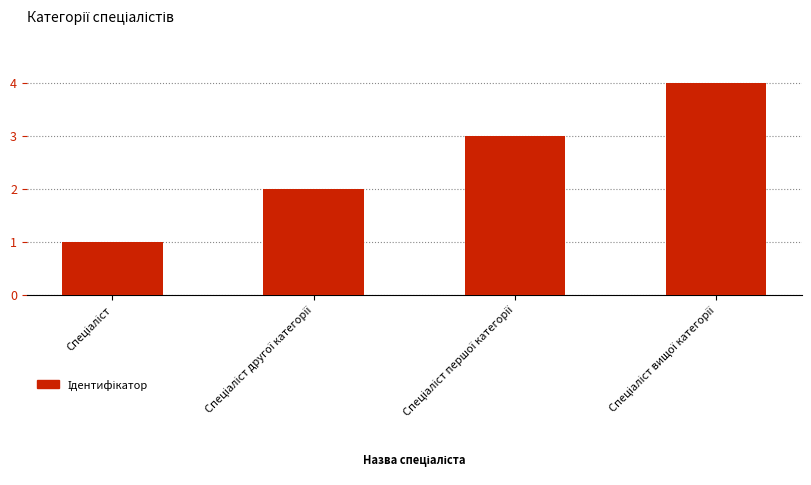

What is the sum of all values?

10